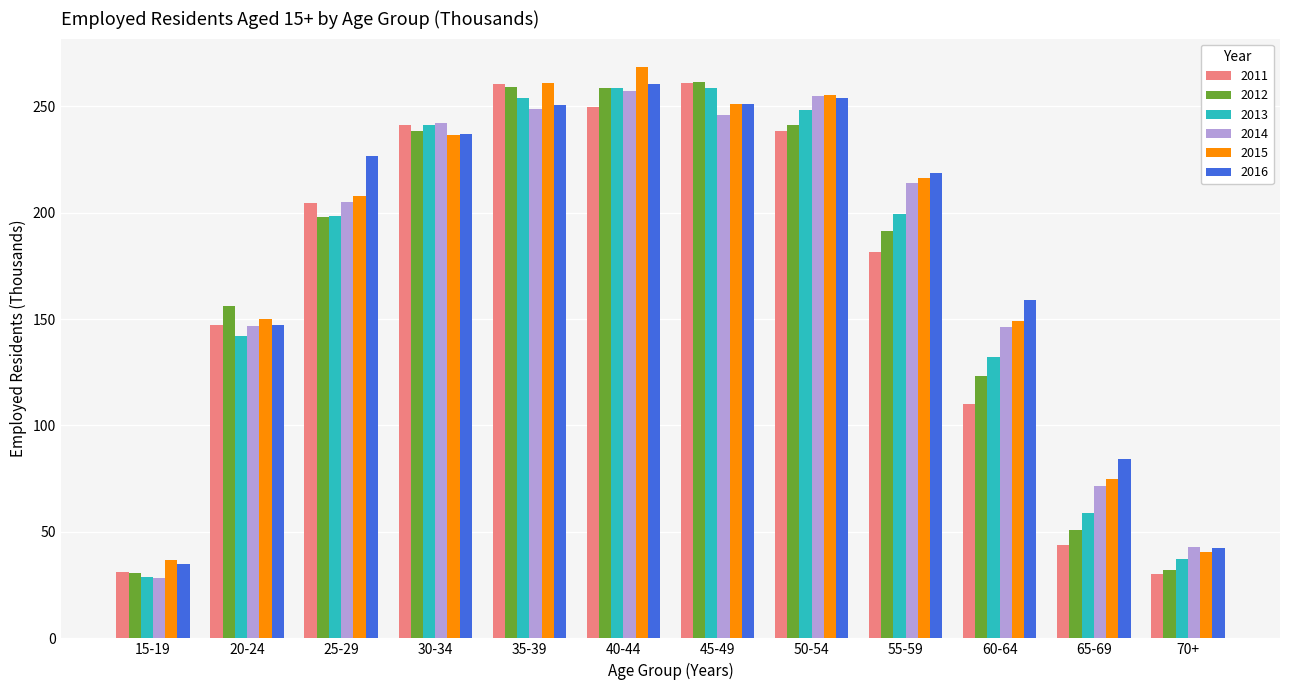

At which label is 2016 closest to 147?

20-24